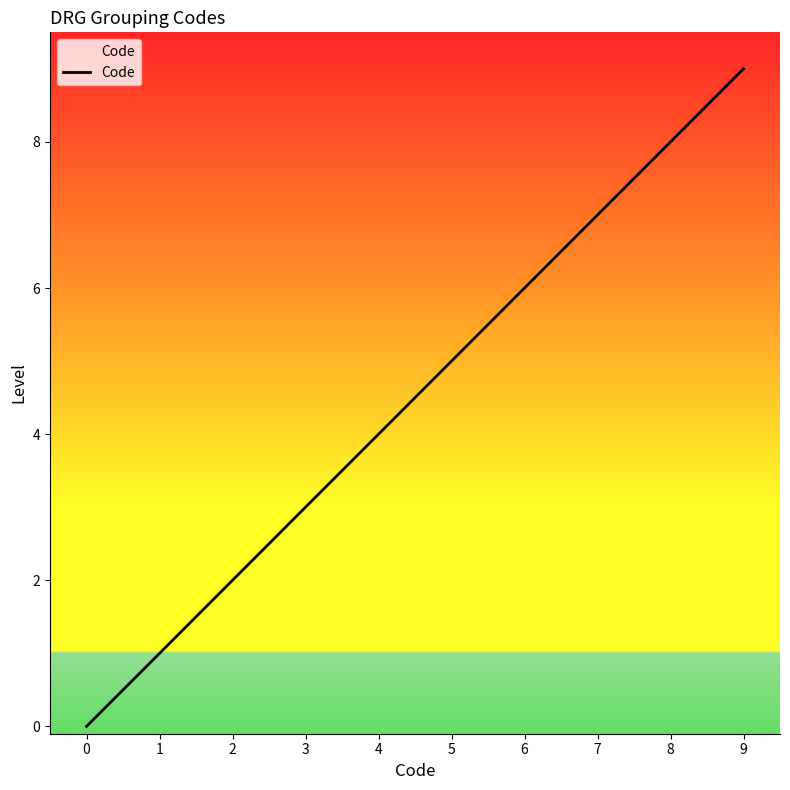

Is it true that the value at 3 is 5?

False